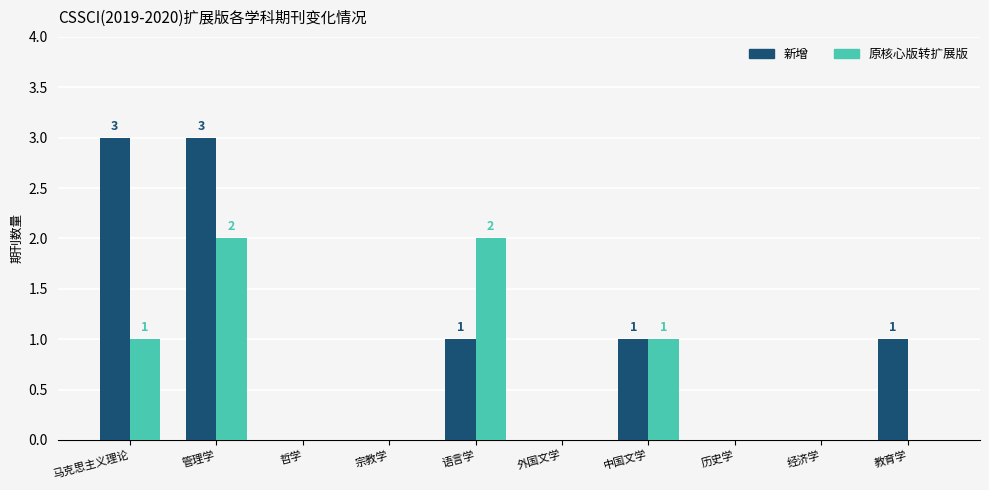

True or false: 原核心版转扩展版 has a value of -1 at 历史学.

False